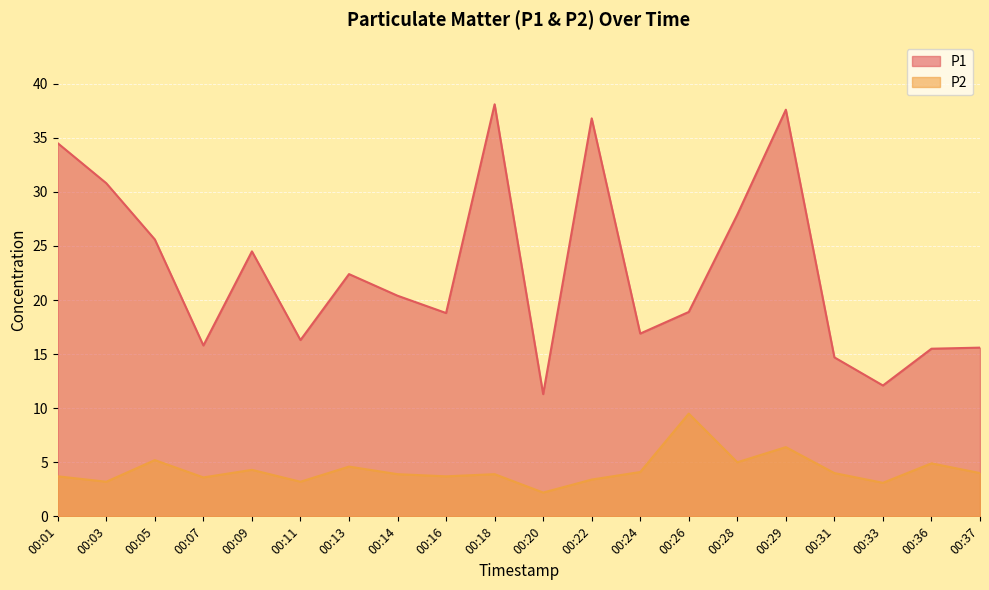

Reading right to left, extract all data points from this chart.

P1: 00:37=15.6	00:36=15.5	00:33=12.1	00:31=14.7	00:29=37.6	00:28=27.9	00:26=18.9	00:24=16.9	00:22=36.8	00:20=11.3	00:18=38.1	00:16=18.8	00:14=20.4	00:13=22.4	00:11=16.3	00:09=24.5	00:07=15.8	00:05=25.6	00:03=30.8	00:01=34.5
P2: 00:37=4.0	00:36=4.9	00:33=3.1	00:31=4.0	00:29=6.4	00:28=5.0	00:26=9.5	00:24=4.1	00:22=3.4	00:20=2.2	00:18=3.9	00:16=3.7	00:14=3.9	00:13=4.6	00:11=3.2	00:09=4.3	00:07=3.6	00:05=5.2	00:03=3.2	00:01=3.7